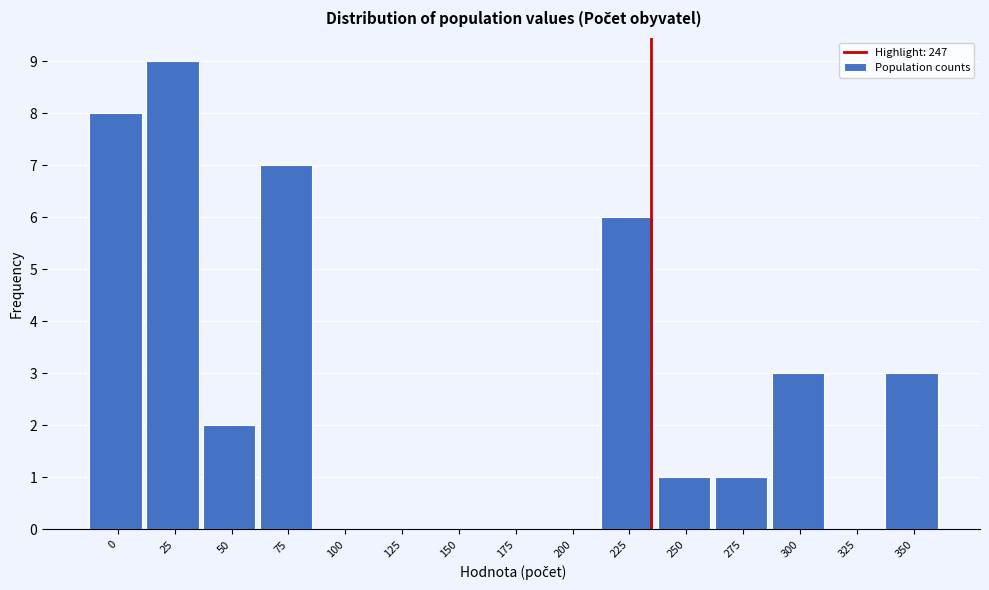

Reading left to right, transcribe all the data shown in this chart.

0=8	25=9	50=2	75=7	100=0	125=0	150=0	175=0	200=0	225=6	250=1	275=1	300=3	325=0	350=3